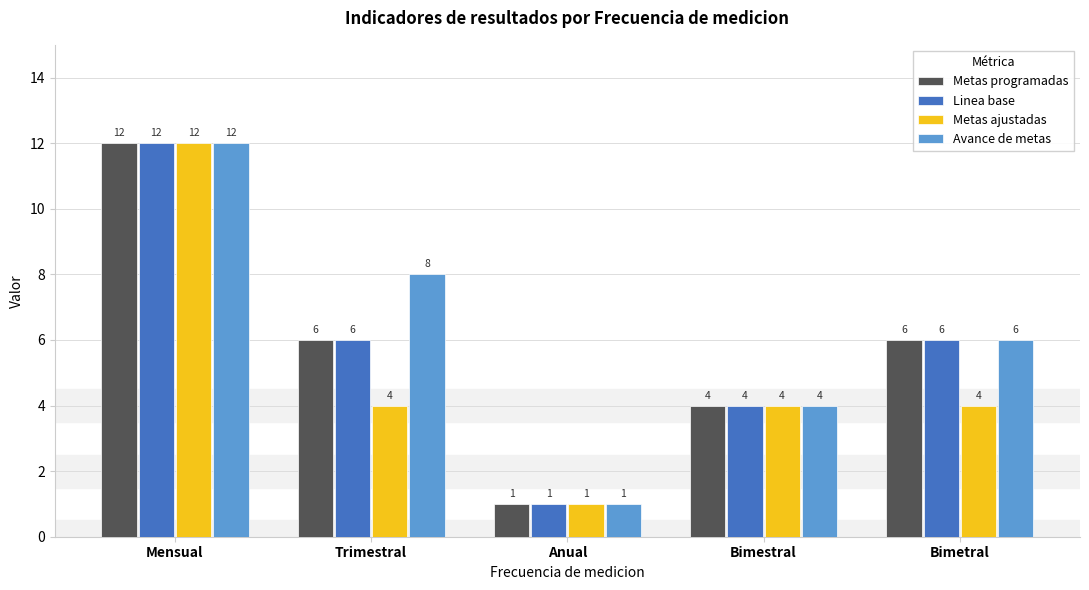

What are all the series names shown in the legend?

Metas programadas, Linea base, Metas ajustadas, Avance de metas